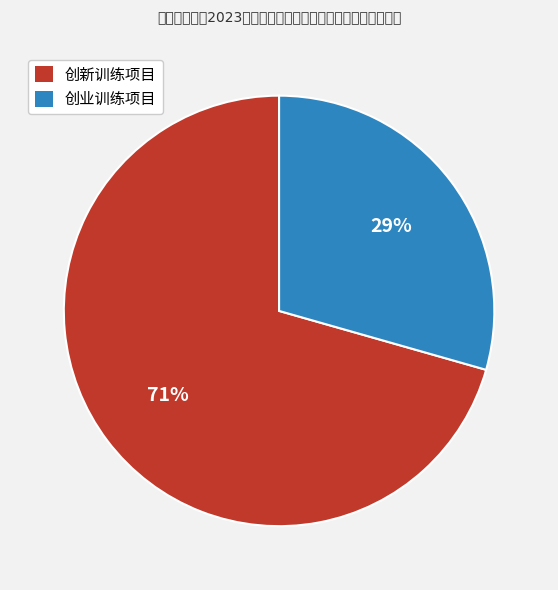

To the nearest percent, what is the average slice percentage?

50%